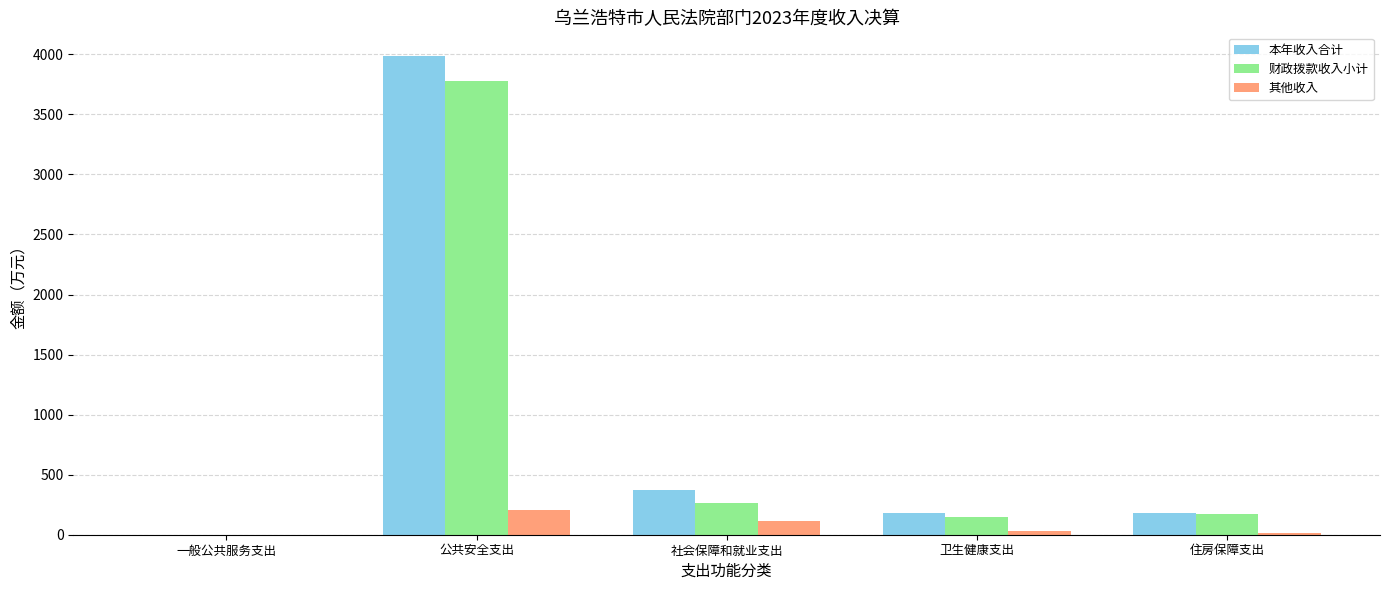

True or false: 其他收入 has a value of 112.5 at 社会保障和就业支出.

True